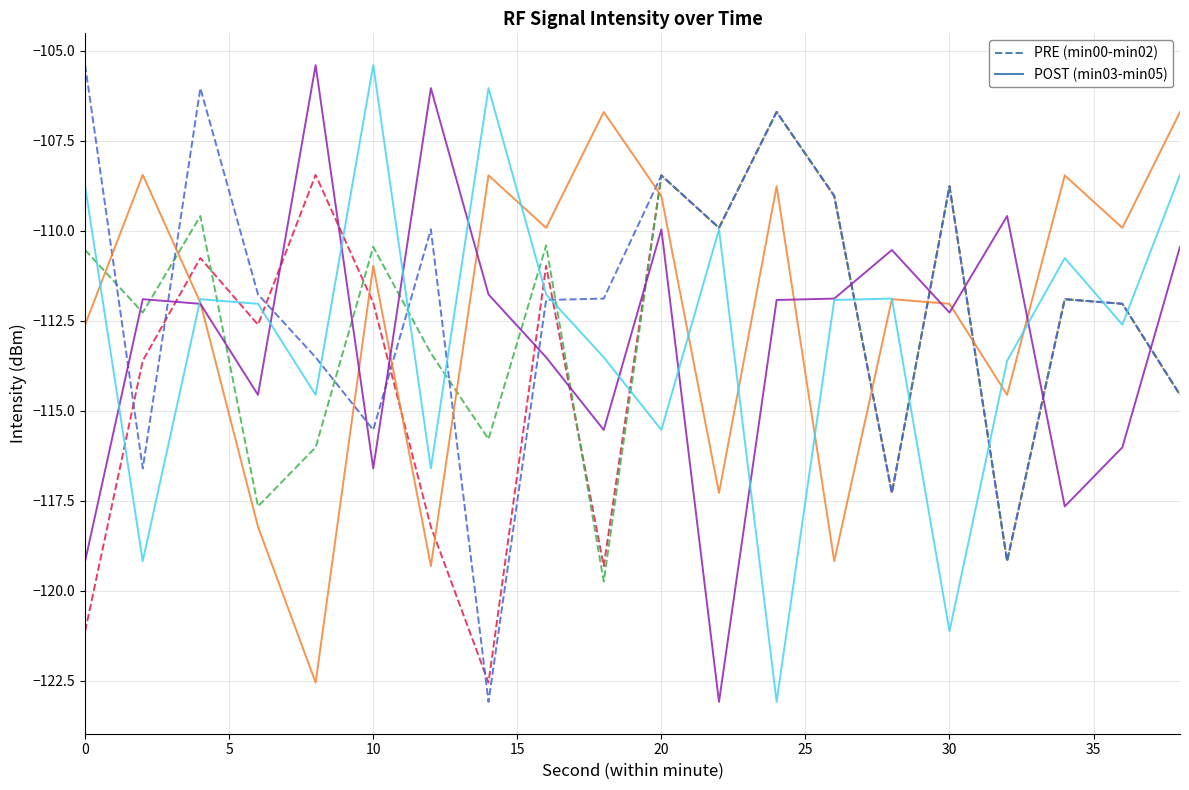

What is the maximum value shown in the chart?

-105.4